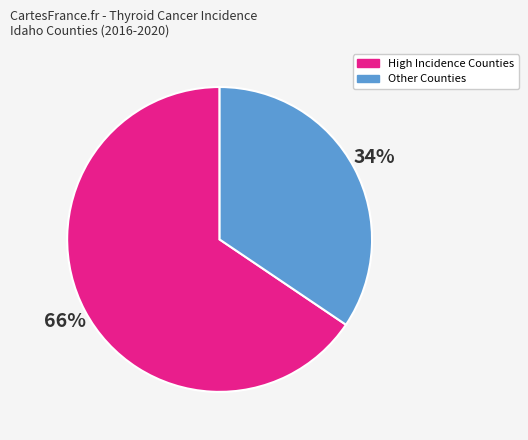

To the nearest percent, what is the average slice percentage?

50%